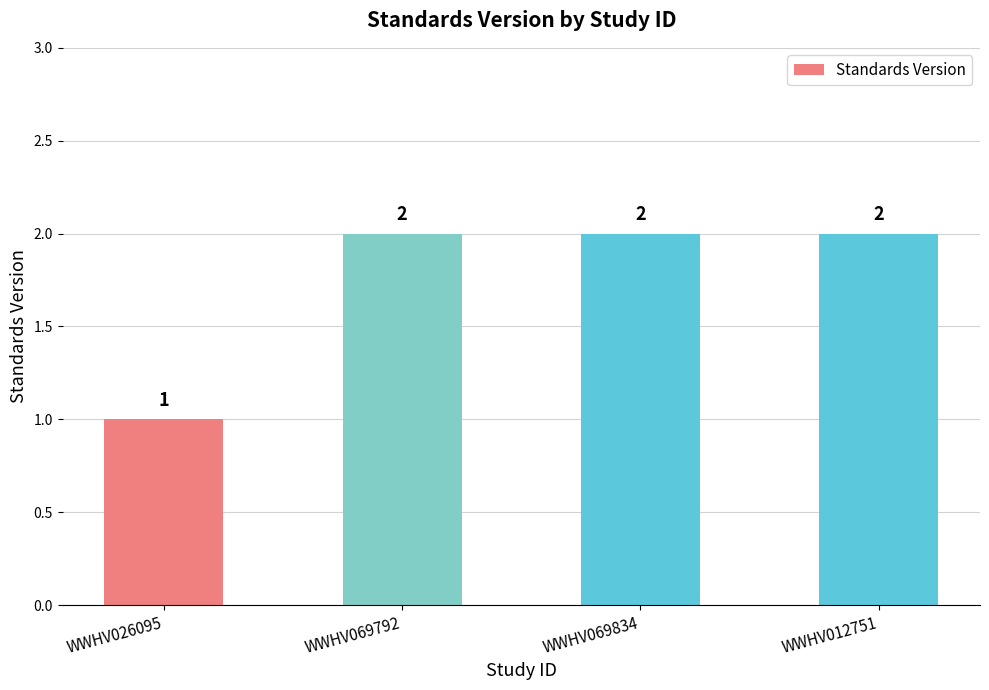

Between WWHV012751 and WWHV026095, which is larger?

WWHV012751